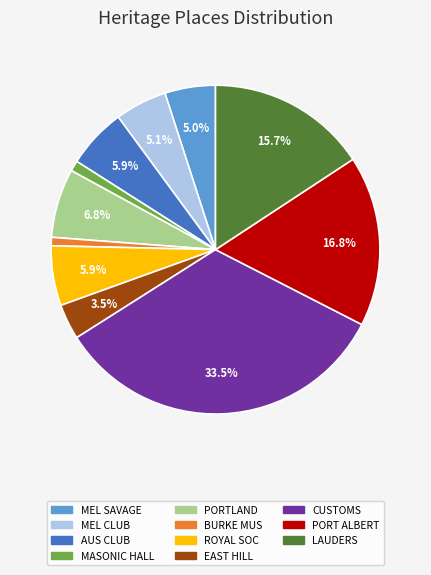

Between EAST HILL and PORT ALBERT, which is larger?

PORT ALBERT